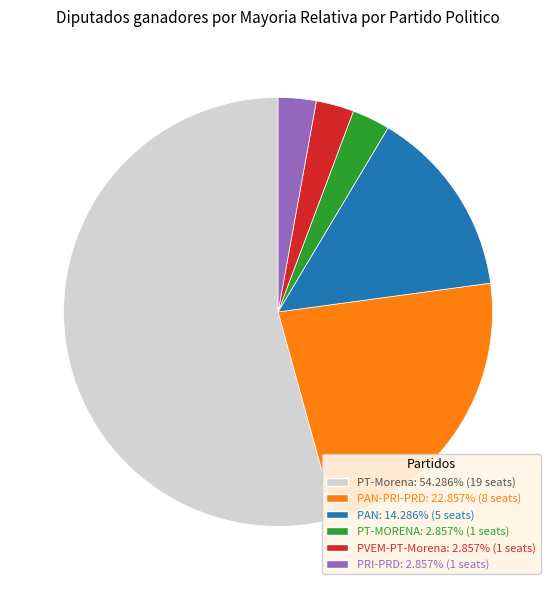

Is there any slice that represents more than half of the pie?

Yes